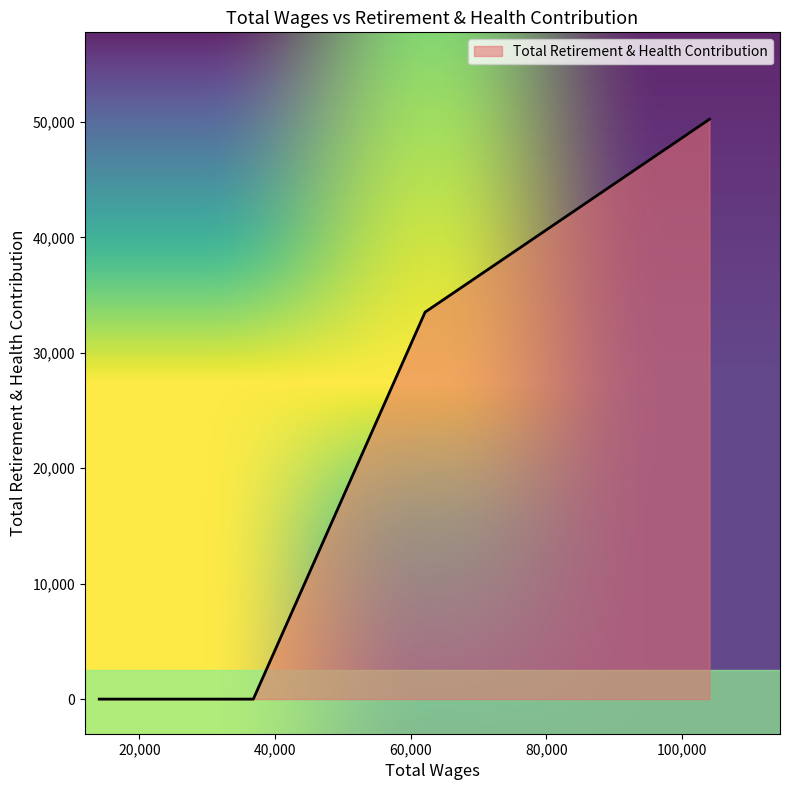

What is the difference between the maximum and second lowest values?

50238